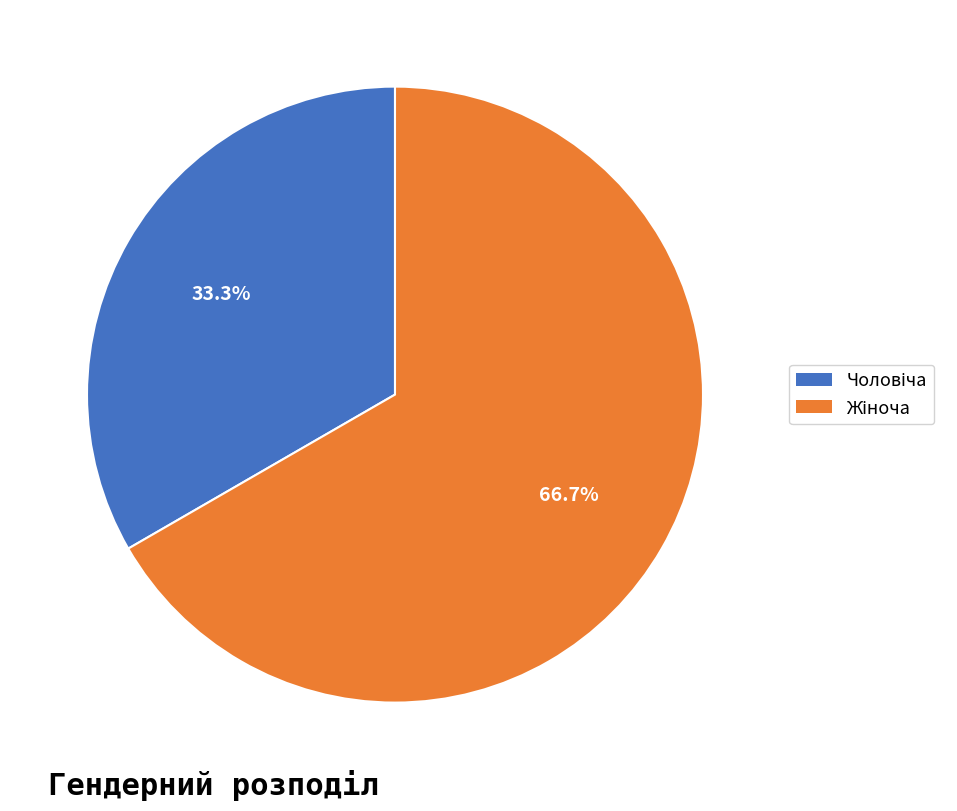

Does any single category account for the majority?

Yes